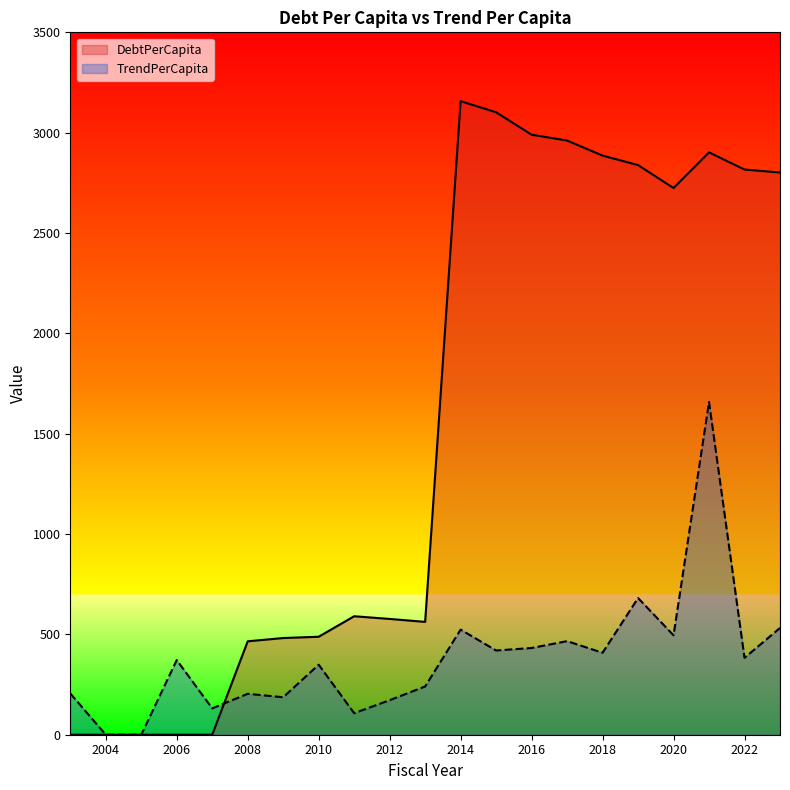

What is the sum of the DebtPerCapita values at 2022 and 2006?

2816.3